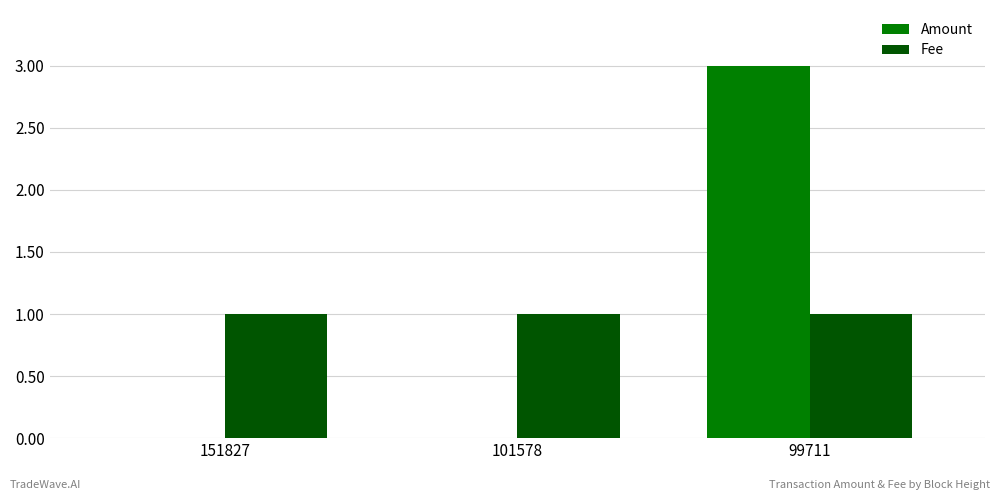

What is the sum of all Fee values?

3